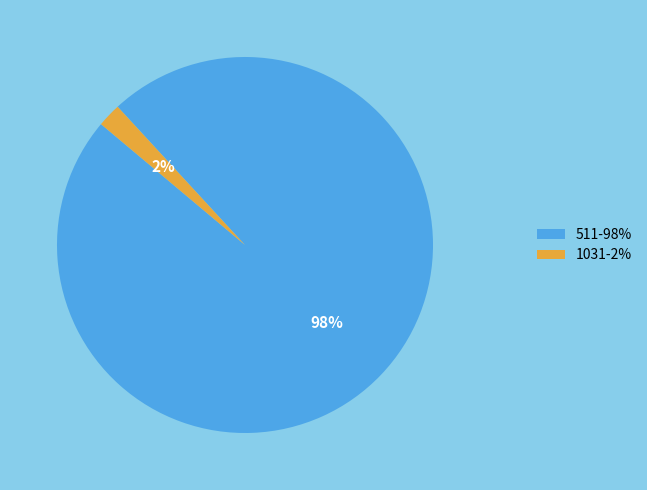

To the nearest percent, what is the combined percentage of 1031 and 511?

100%